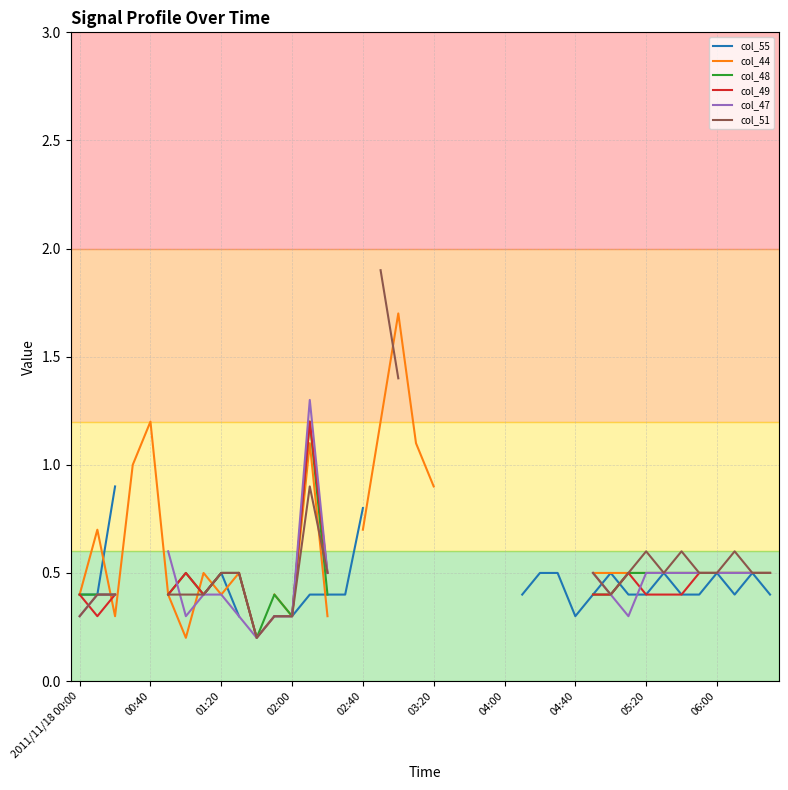

What is the value of the col_51 point at the 2nd from the left?

0.4